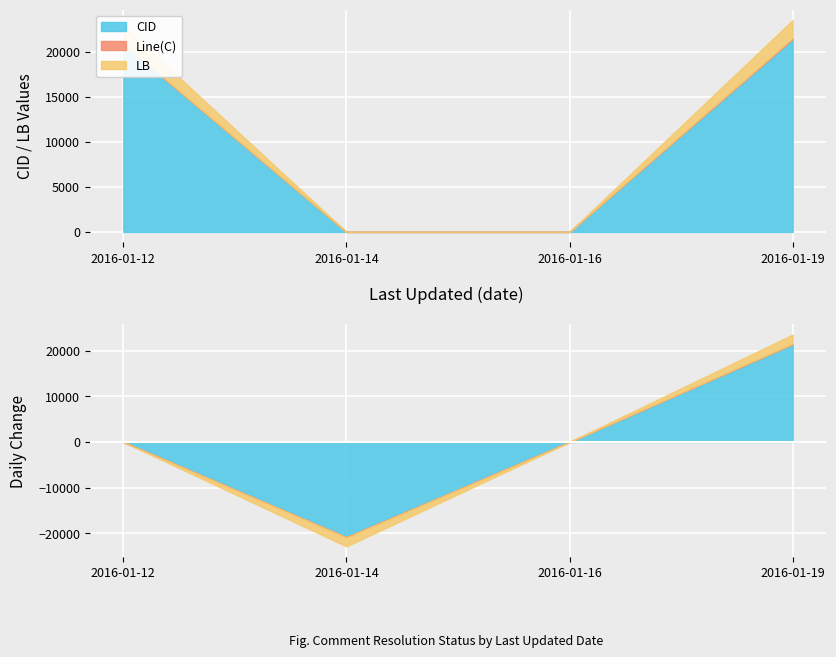

Is the value of CID at 2016-01-19 greater than the value of Line at 2016-01-12?

Yes